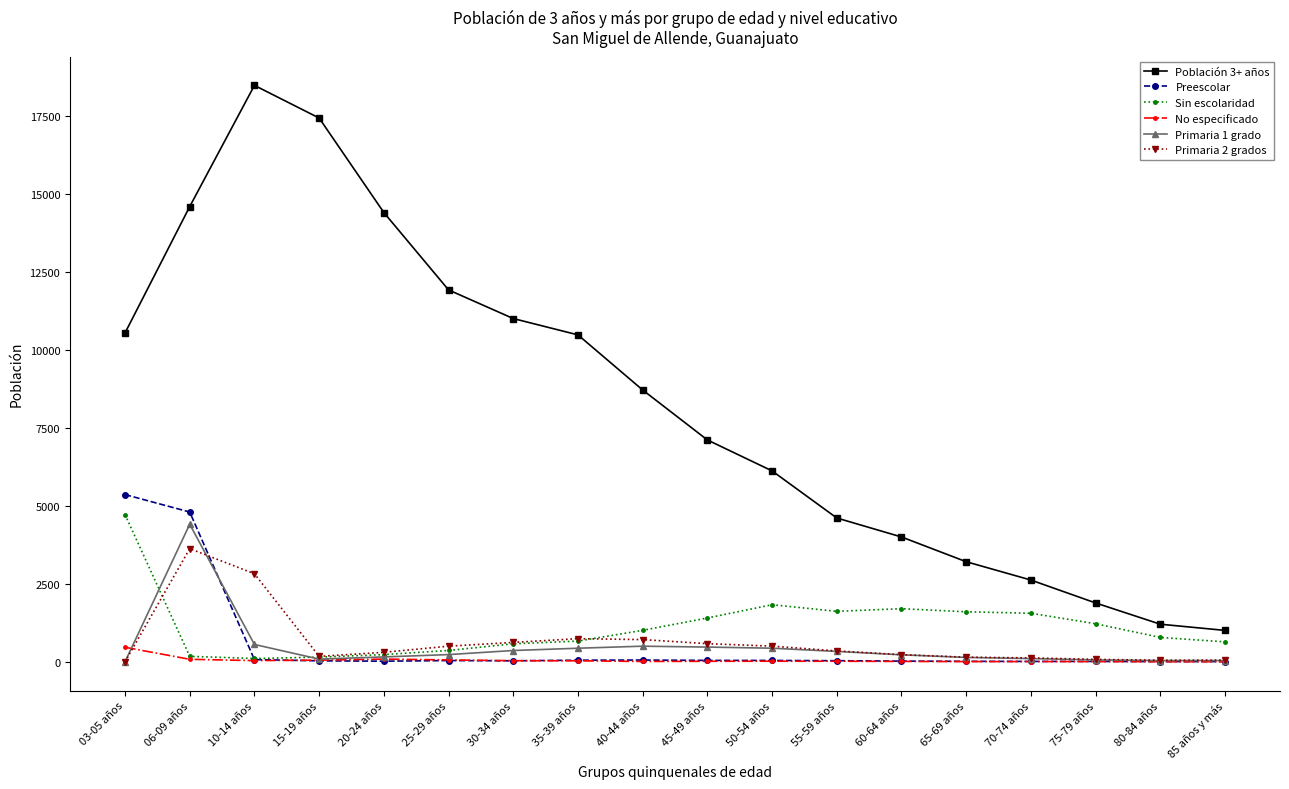

What is the value of the Preescolar point at the 4th from the left?

30